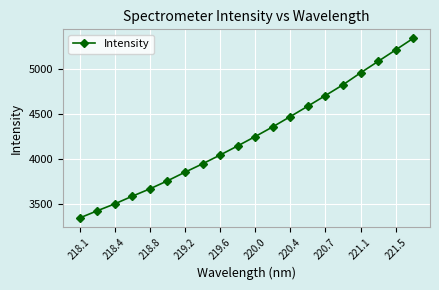

Reading left to right, transcribe all the data shown in this chart.

3342.5	3422.4	3499.6	3585.2	3667.0	3756.5	3852.9	3946.0	4044.2	4145.7	4250.2	4358.4	4472.8	4589.3	4707.2	4827.2	4960.0	5087.7	5215.3	5344.6